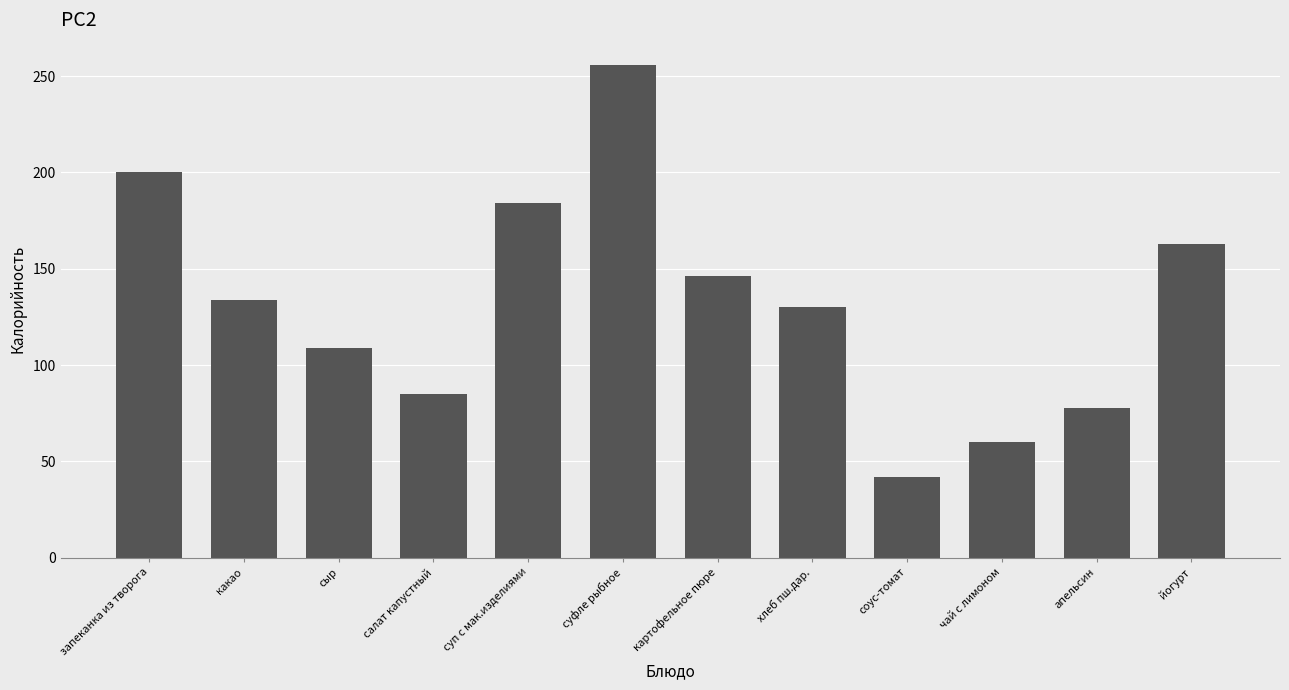

Between какао and суп с мак.изделиями, which is larger?

суп с мак.изделиями